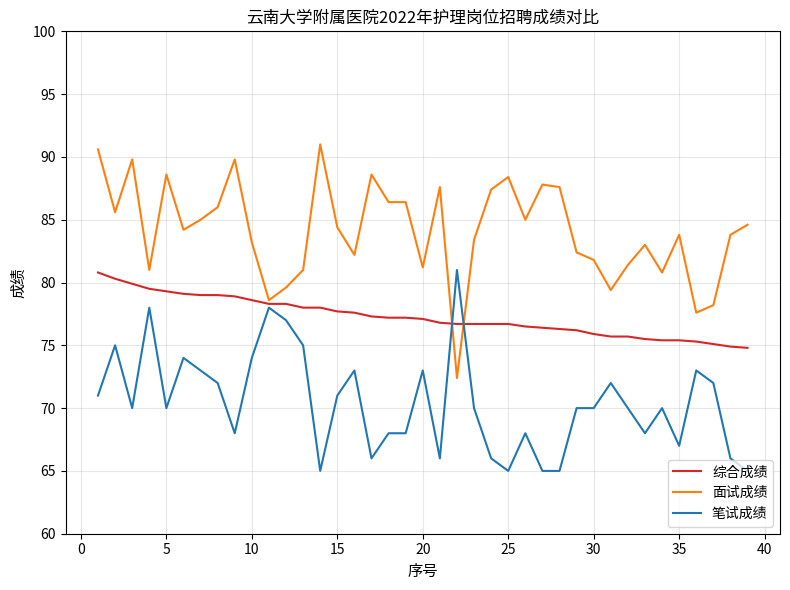

What is the highest value of the 面试成绩 series?

91.0